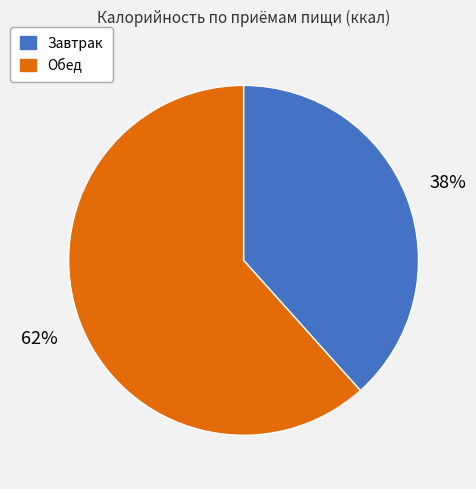

Which slice is the smallest?

Завтрак